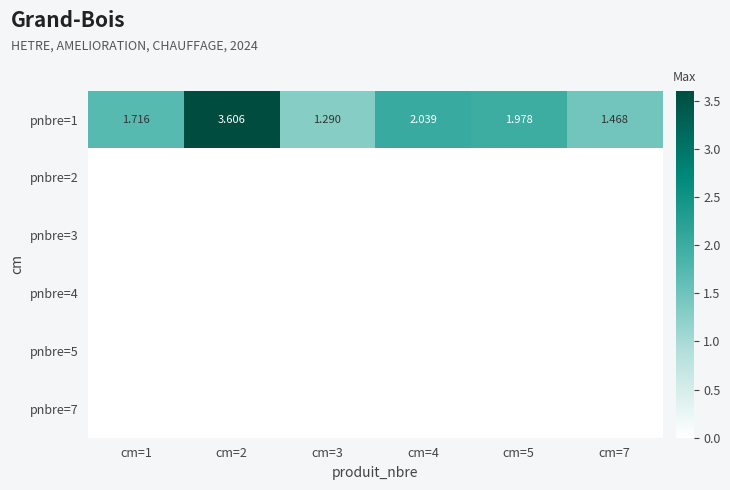

How many categories are shown in the chart?

6